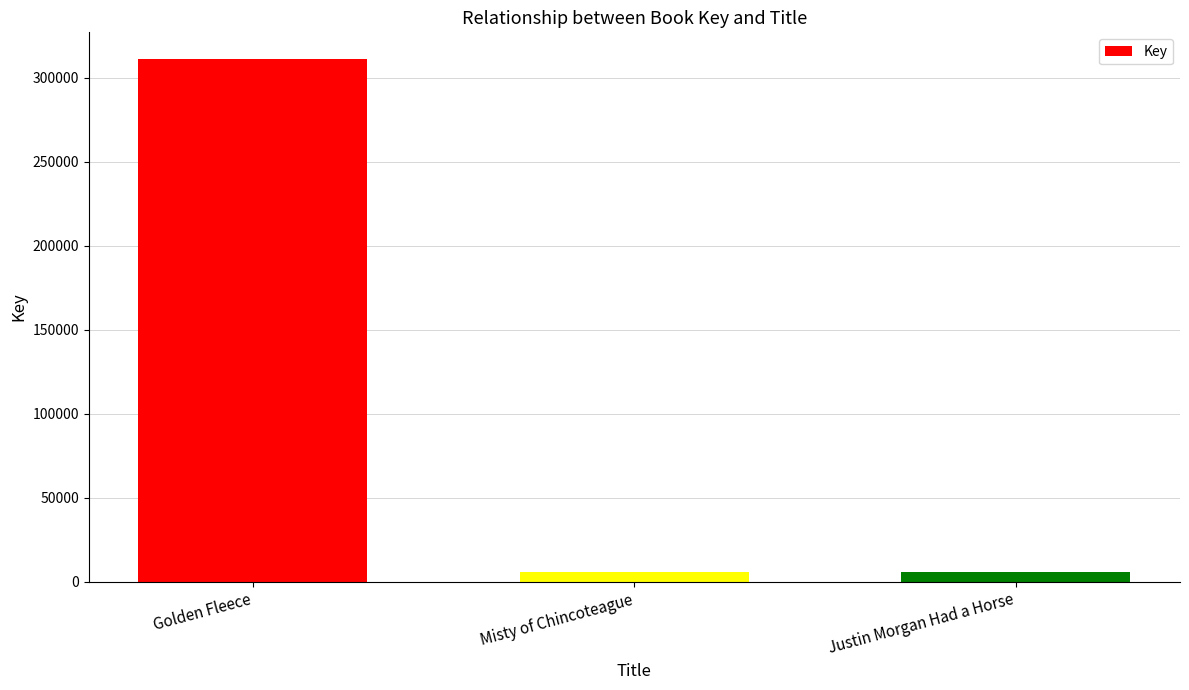

Does the chart contain any negative values?

No